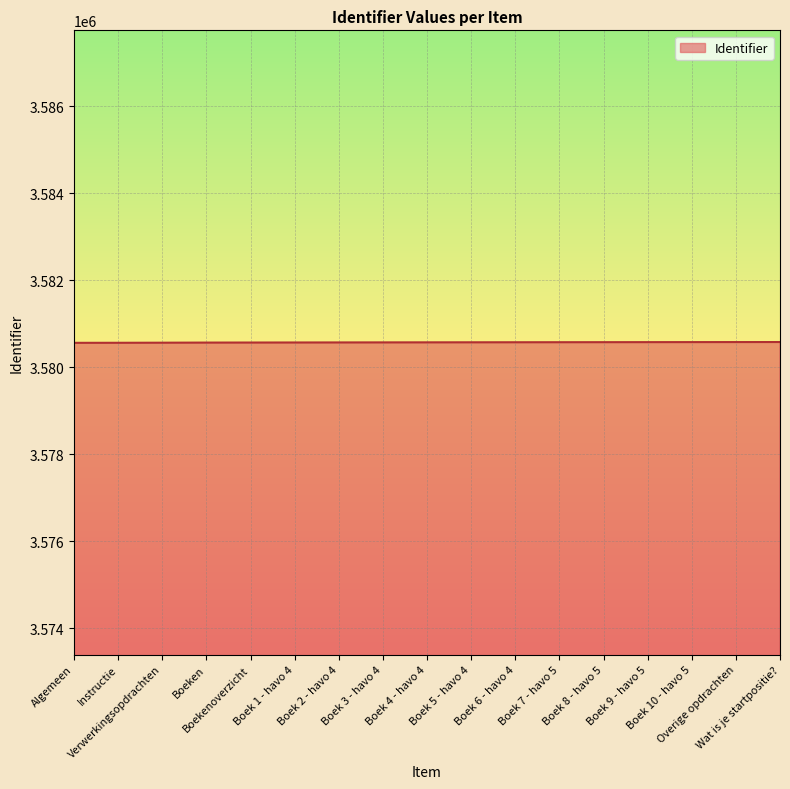

What is the maximum value shown in the chart?

3580580